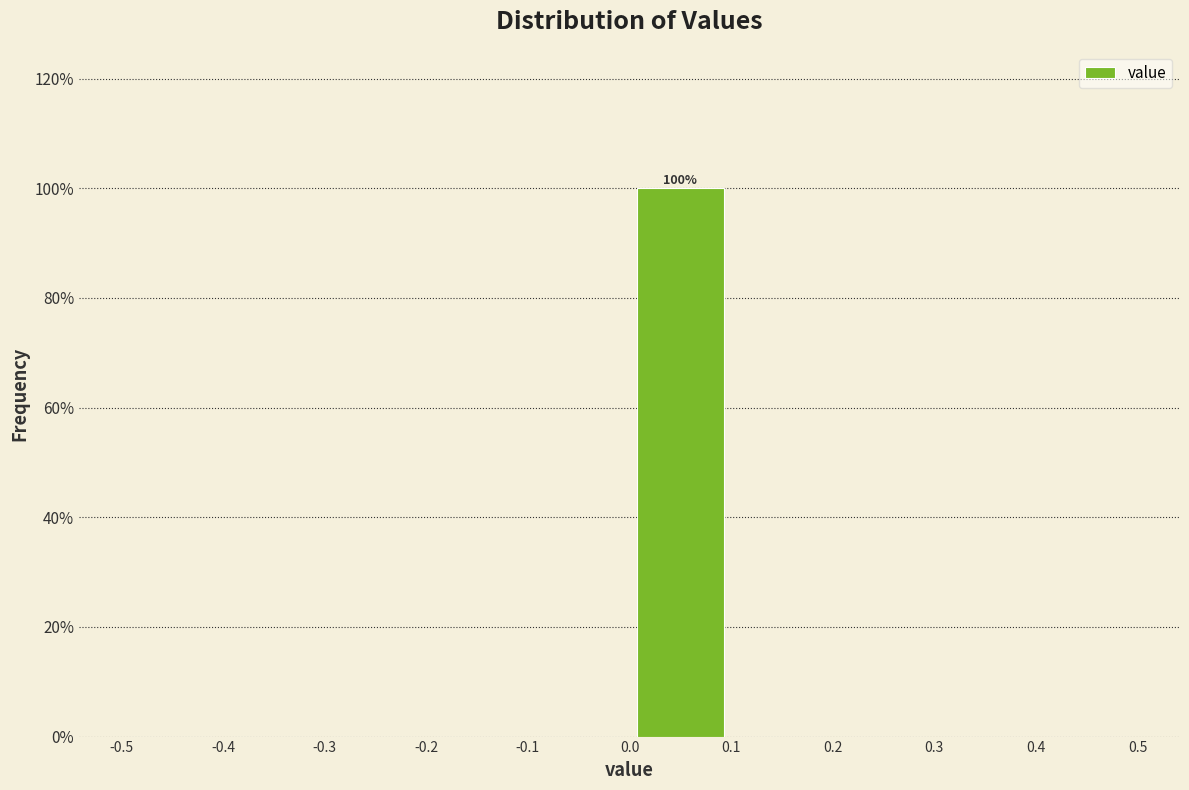

Which range on the x-axis has the tallest bar?

0.0 to 0.1